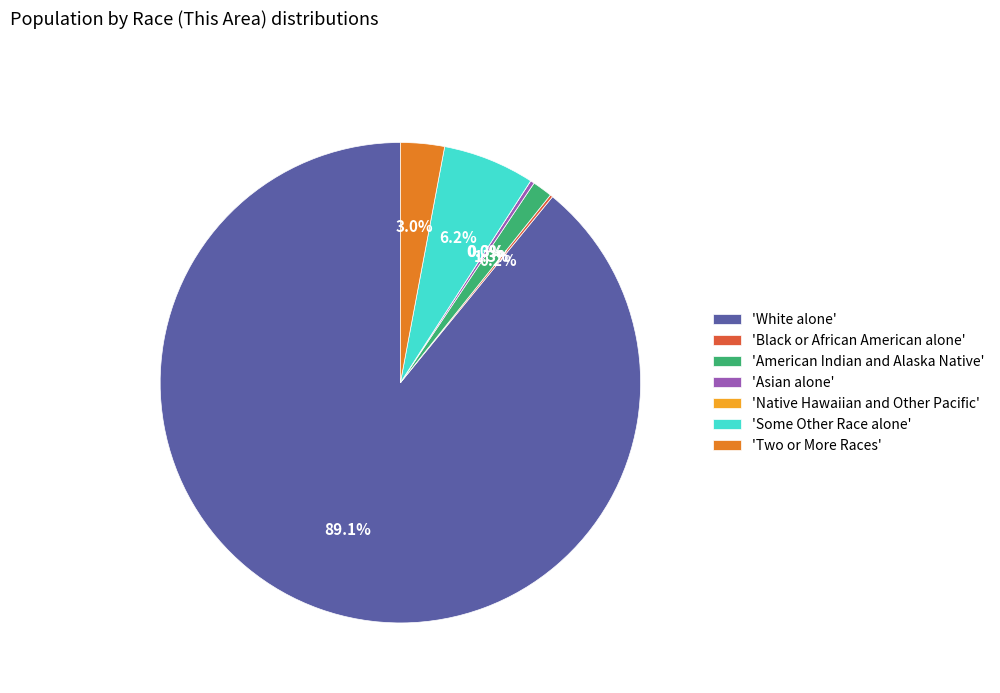

The Asian alone slice represents 0% of the pie. True or false?

True